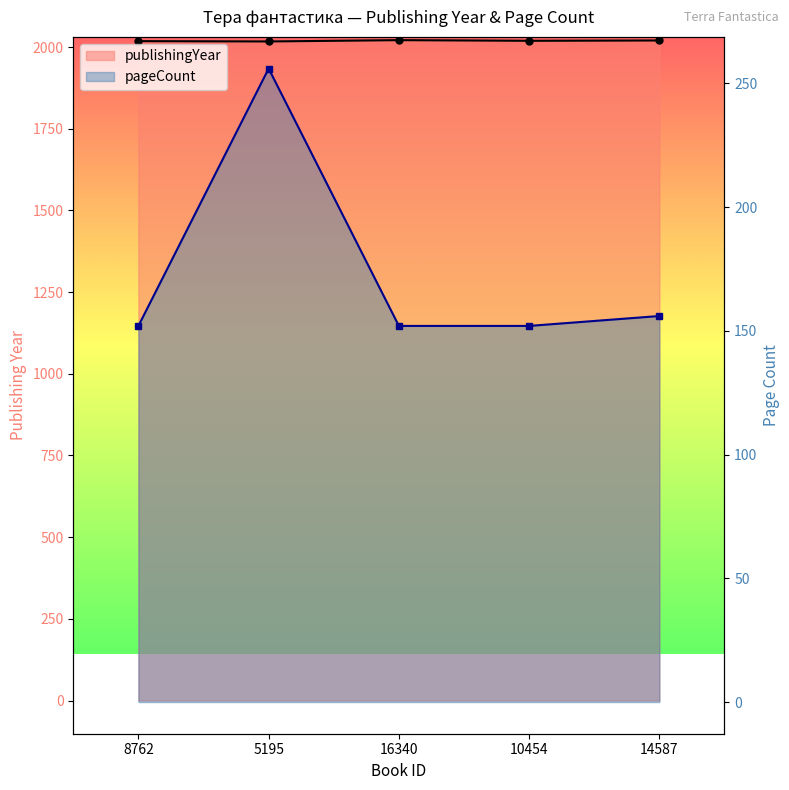

What is the label of the 2nd point from the right?

10454